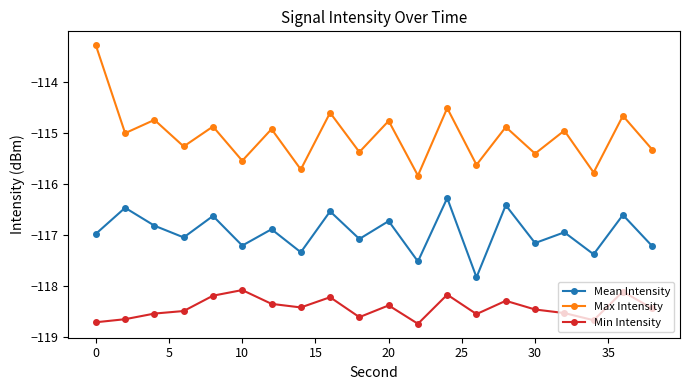

How many series are shown in this chart?

3